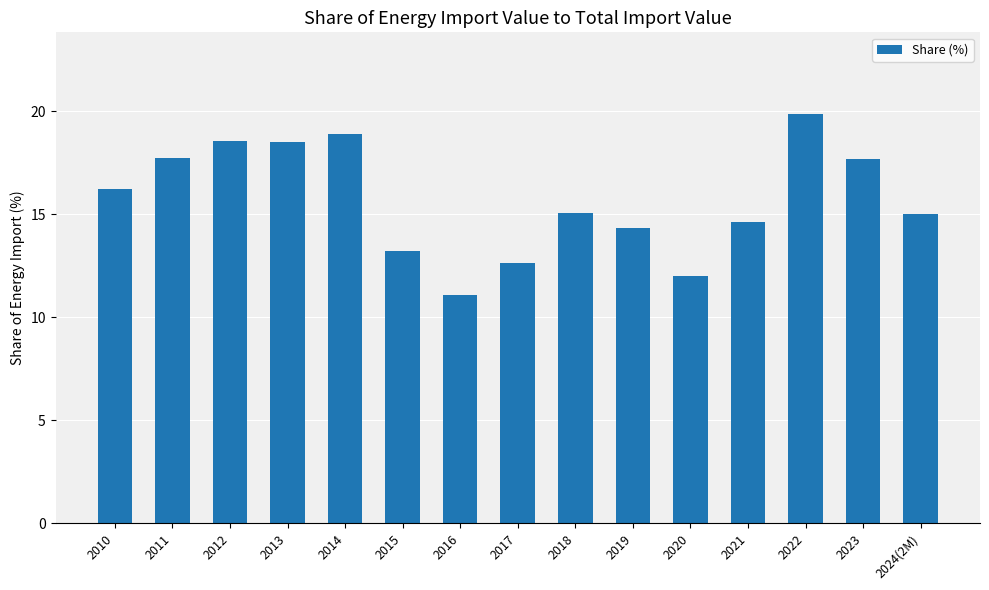

What is the difference between the maximum and minimum values?

8.8